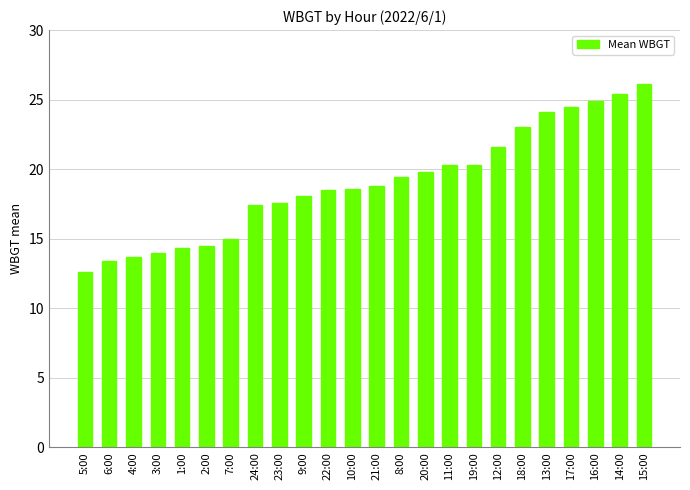

How many categories are shown in the chart?

24